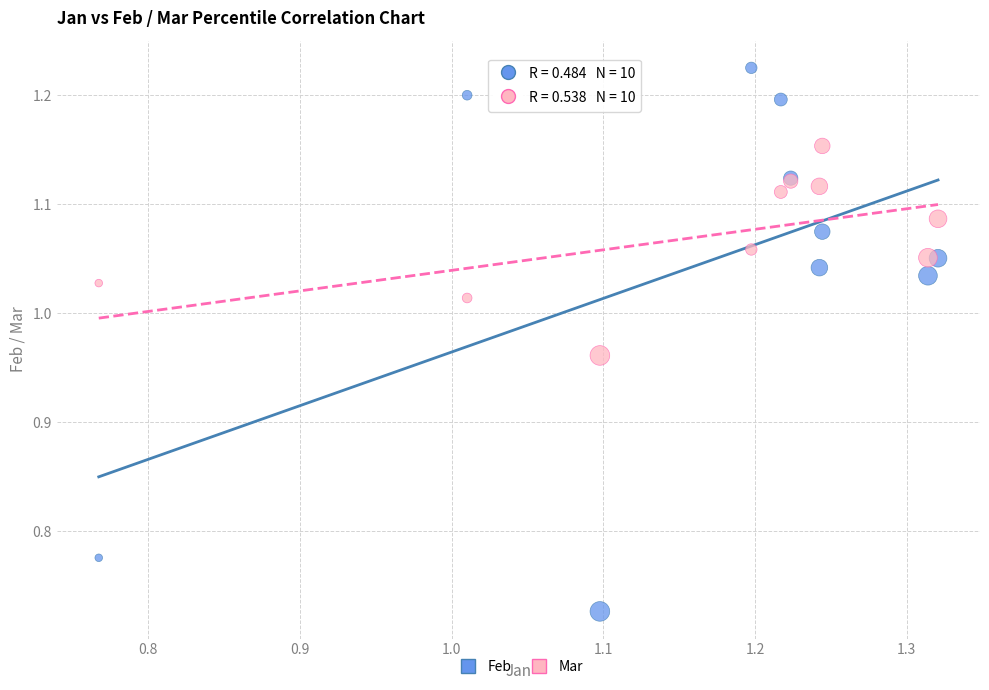

Which series reaches the minimum Y coordinate?

Feb